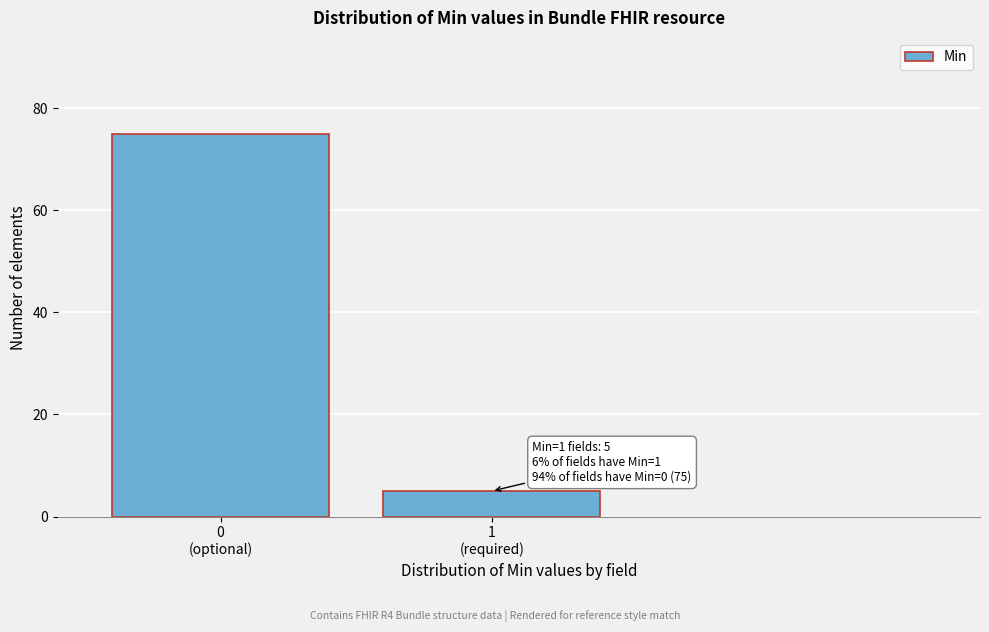

Reading right to left, transcribe all the data shown in this chart.

5	75